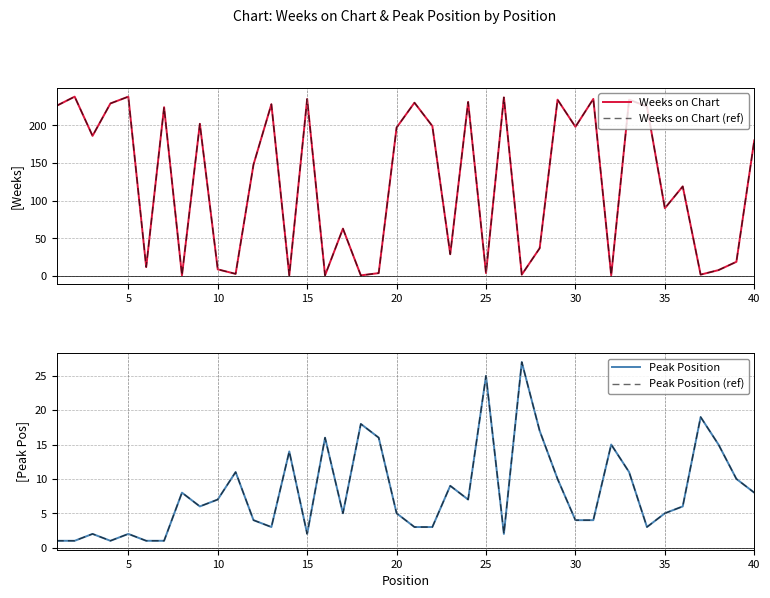

What is the greatest value displayed?

238